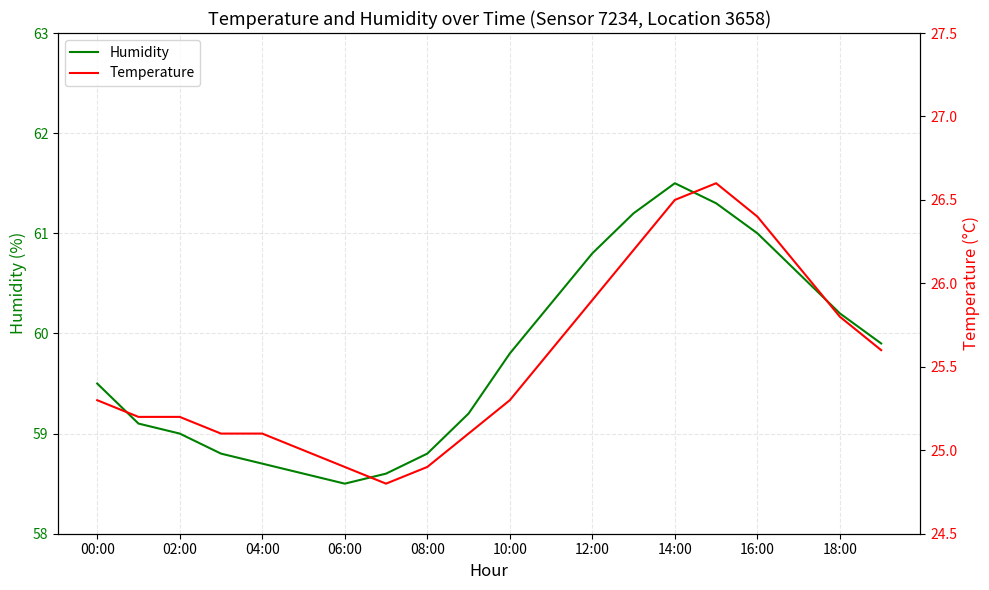

Reading left to right, transcribe all the data shown in this chart.

Humidity: 59.5	59.1	59.0	58.8	58.7	58.6	58.5	58.6	58.8	59.2	59.8	60.3	60.8	61.2	61.5	61.3	61.0	60.6	60.2	59.9
Temperature: 25.3	25.2	25.2	25.1	25.1	25.0	24.9	24.8	24.9	25.1	25.3	25.6	25.9	26.2	26.5	26.6	26.4	26.1	25.8	25.6